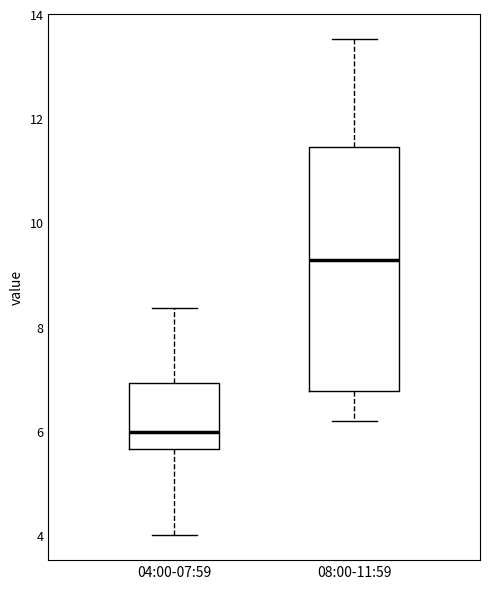

Which box's median line is the highest?

08:00-11:59